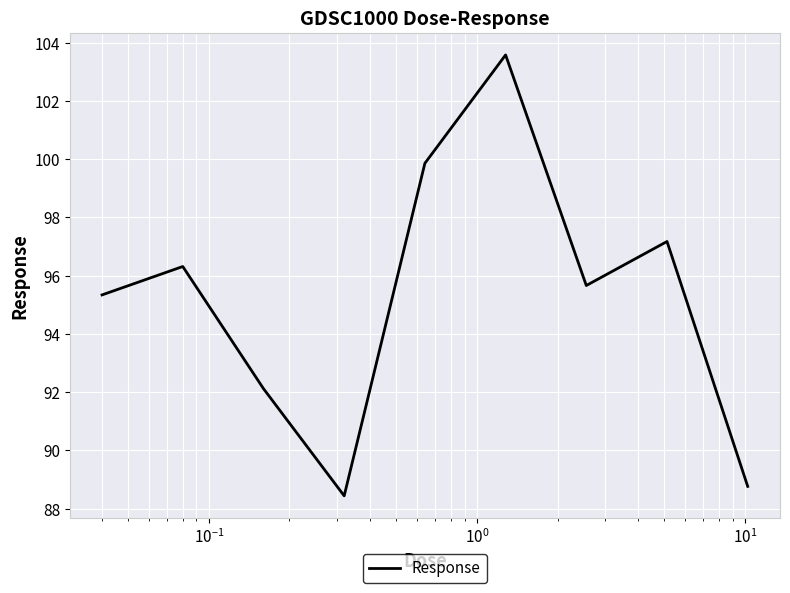

What is the difference between the maximum and minimum values?

15.1